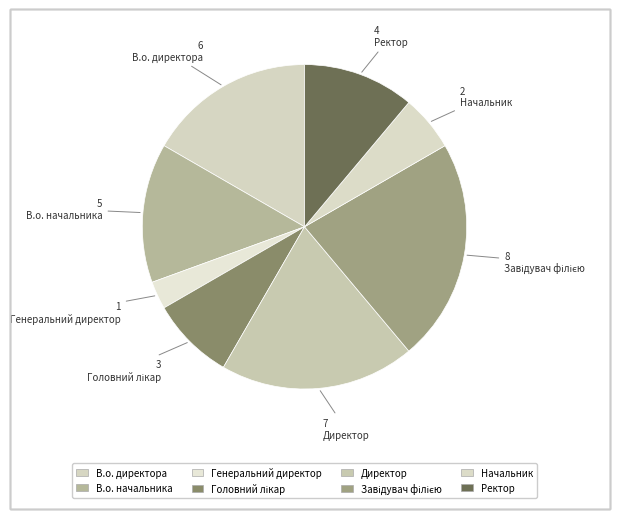

Which slice is the smallest?

Генеральний директор